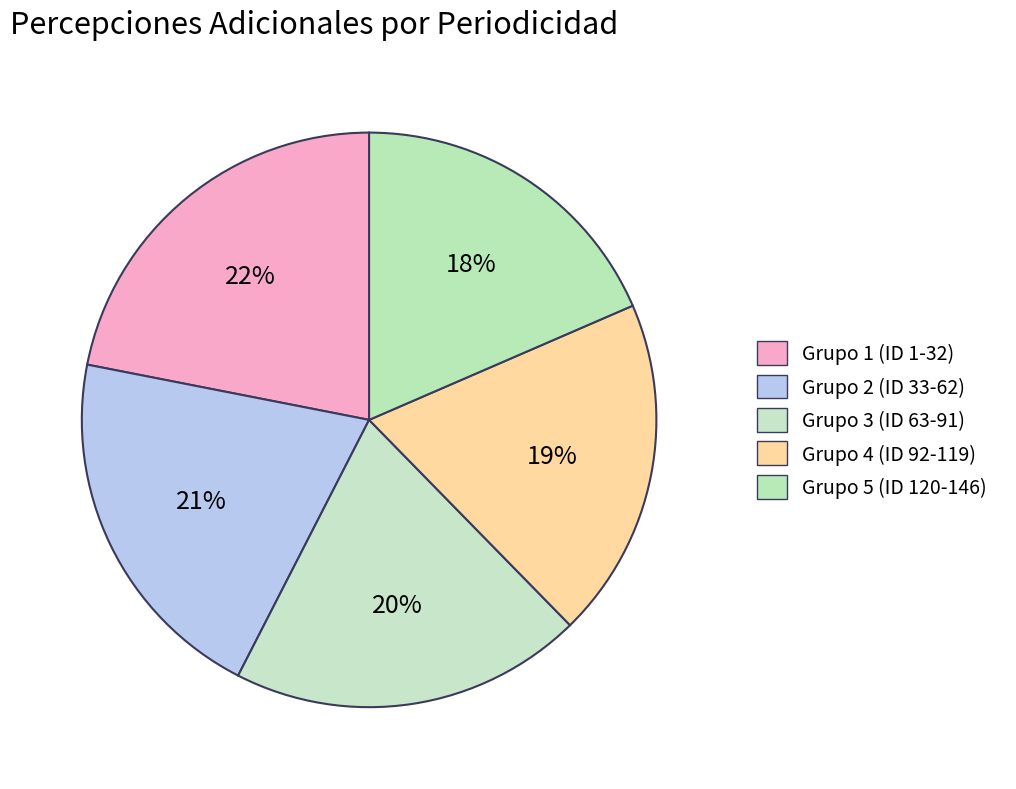

How many segments does this pie chart have?

5